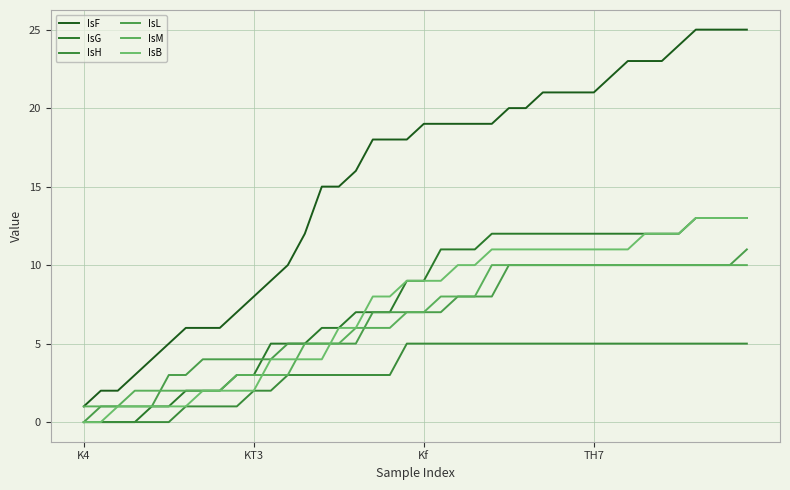

What is the value of the IsF point at the 2nd from the left?

2